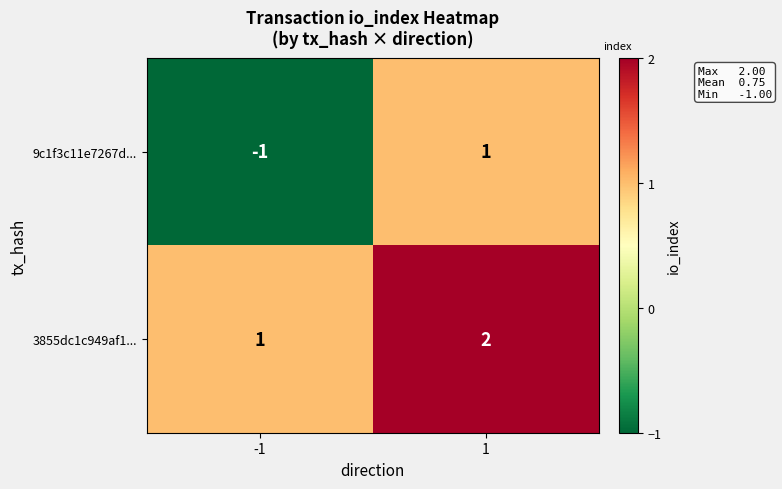

True or false: 9c1f3c11e7267d... has a value of 1 at 1.

True